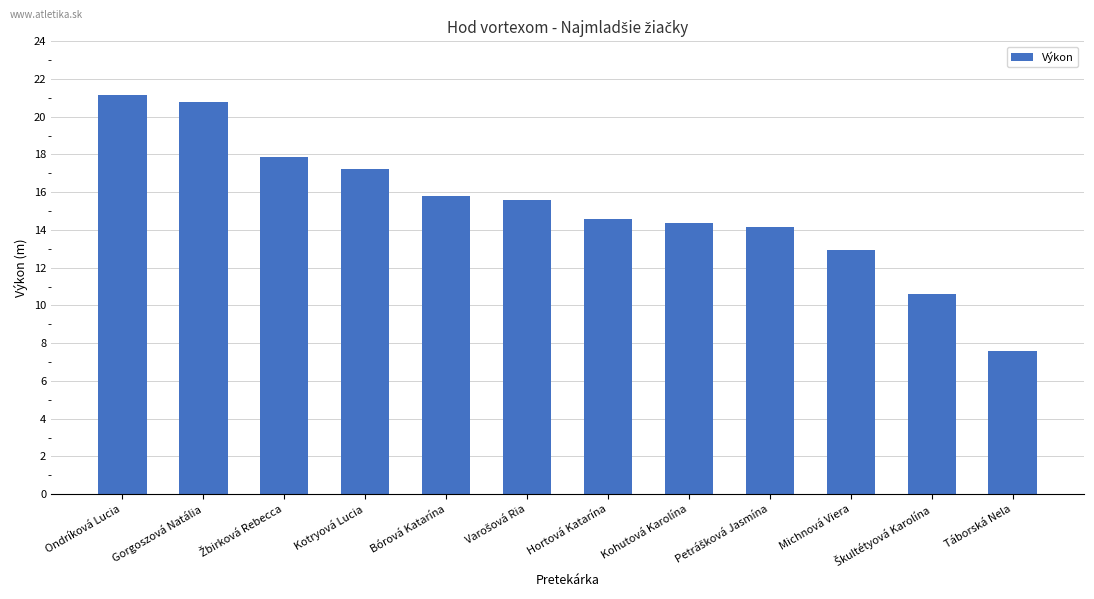

What is the smallest value displayed?

7.6